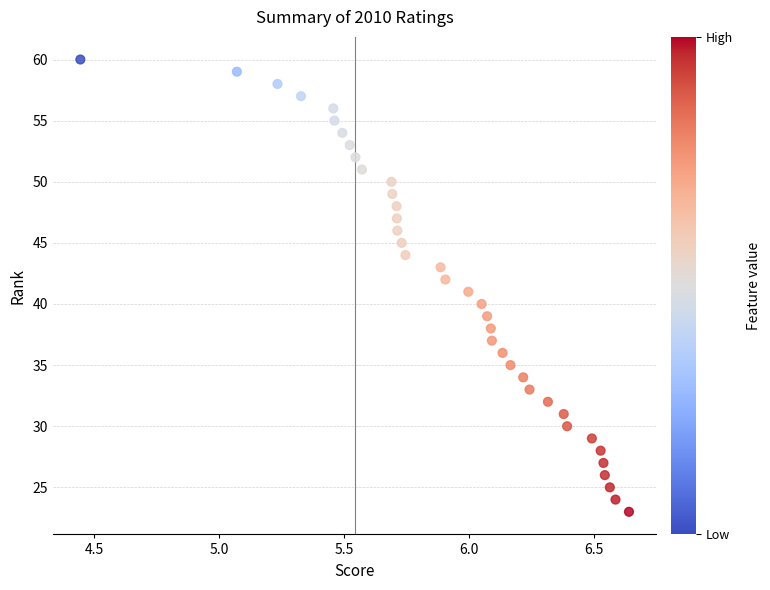

What is the range of Y values (max minus min)?

37